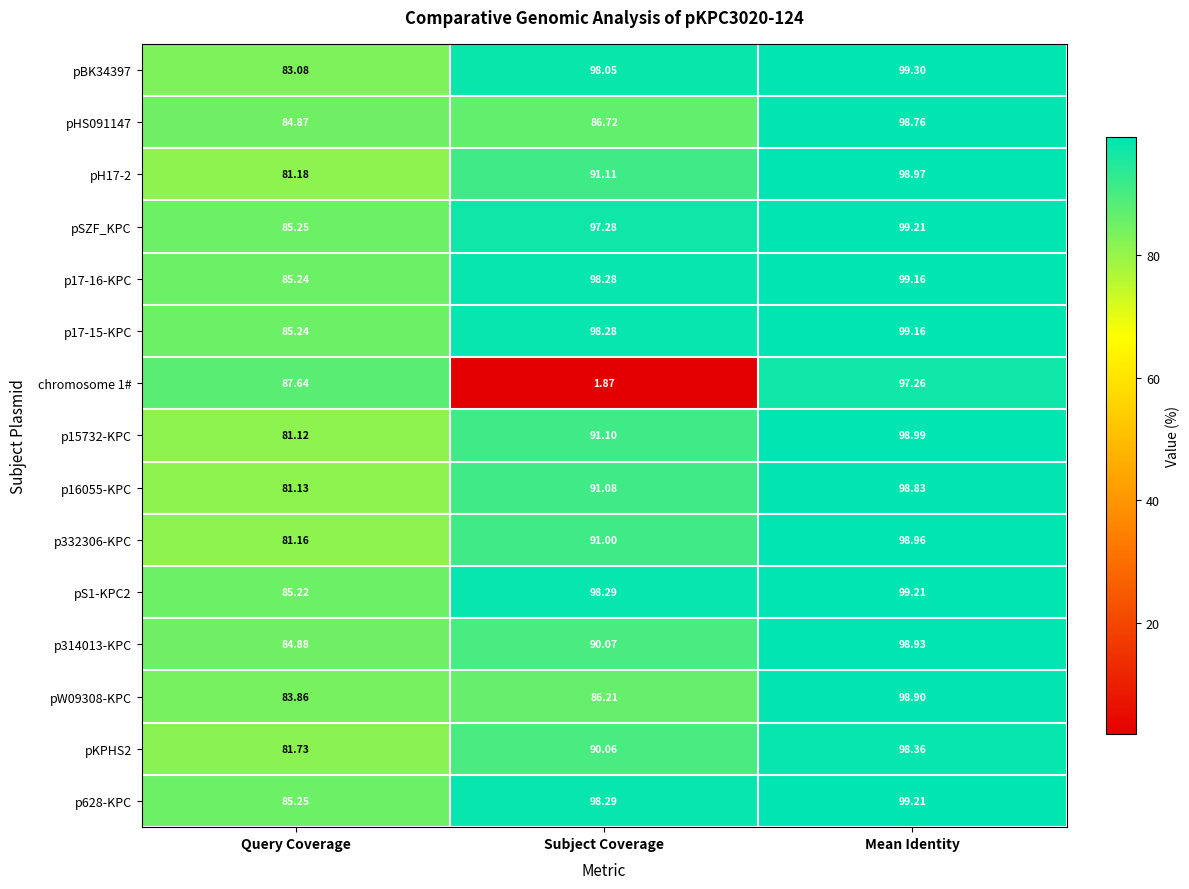

At which label does p15732-KPC first exceed 91?

Subject Coverage